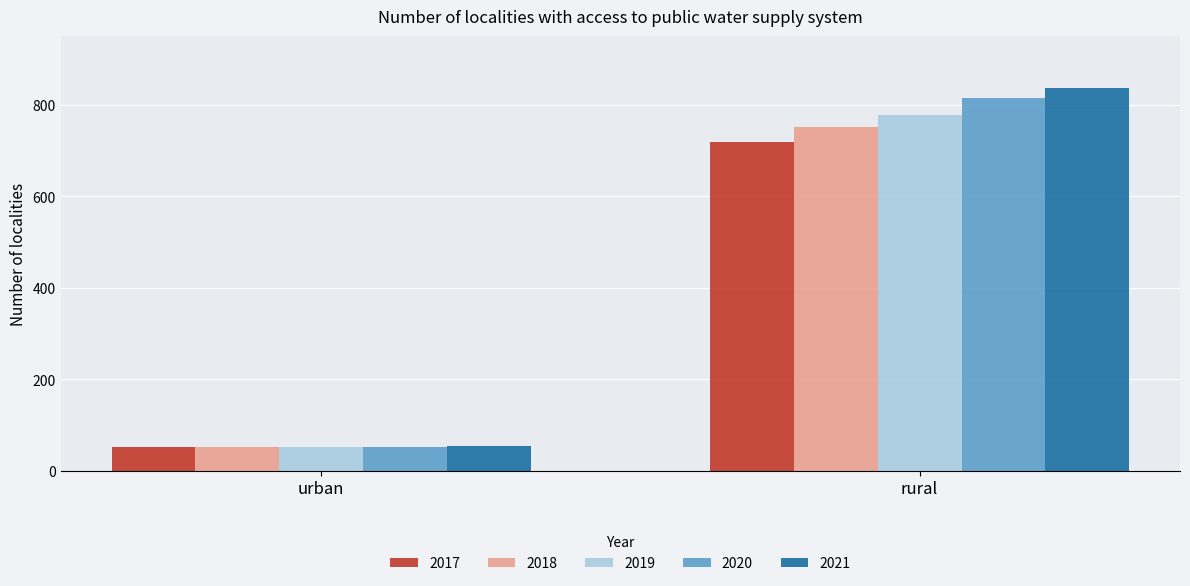

True or false: 2019 has a value of 778 at rural.

True